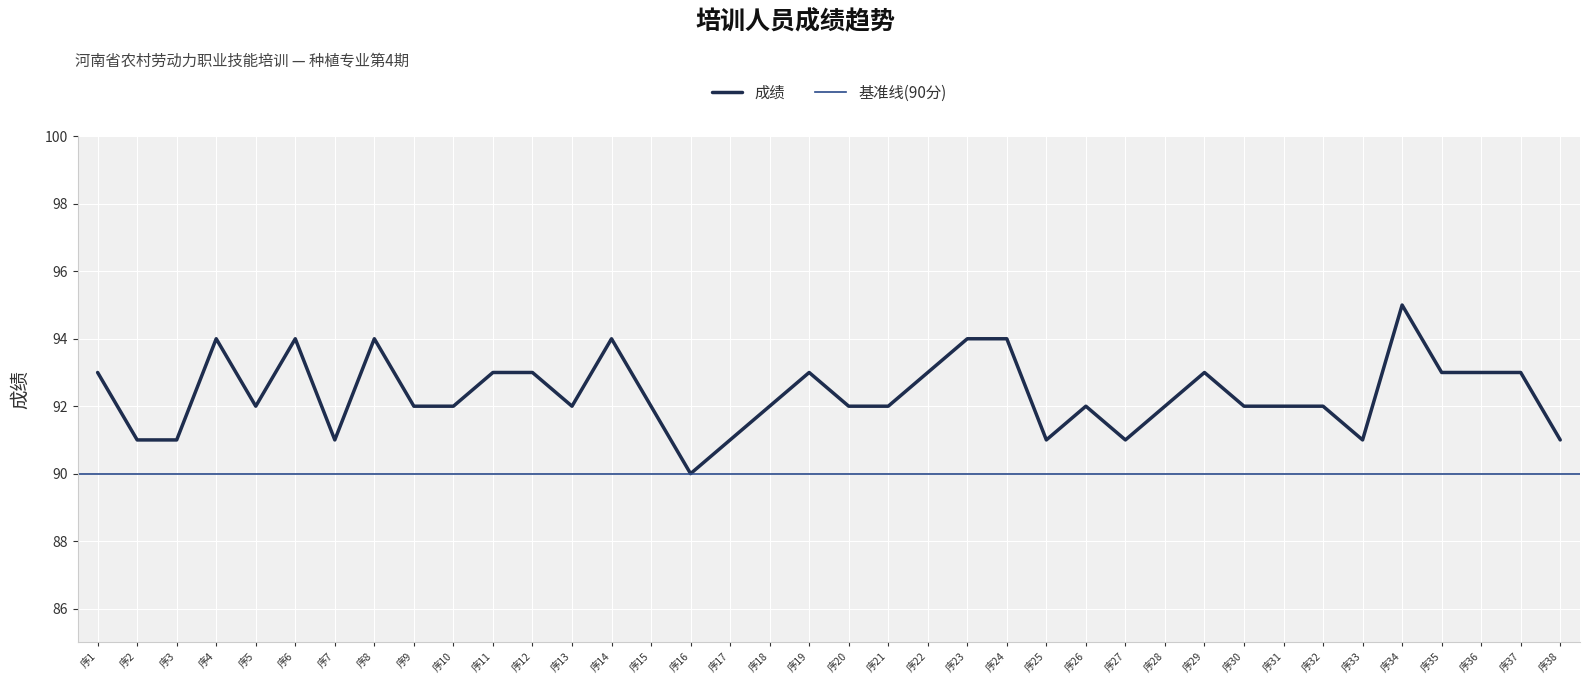

How many data points are above 92?

16